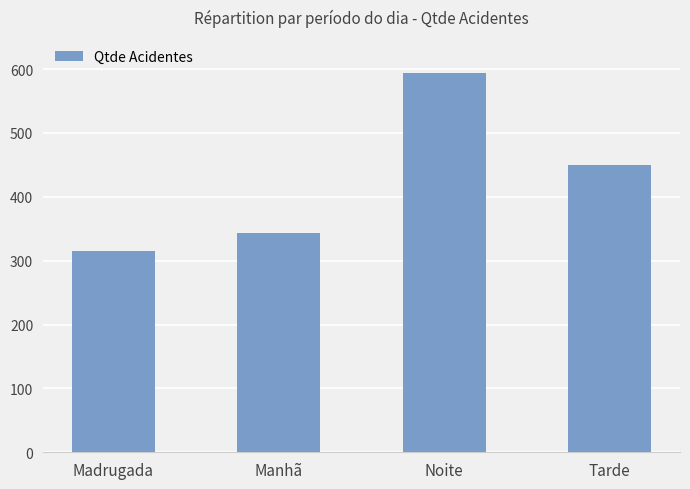

What is the smallest value displayed?

315